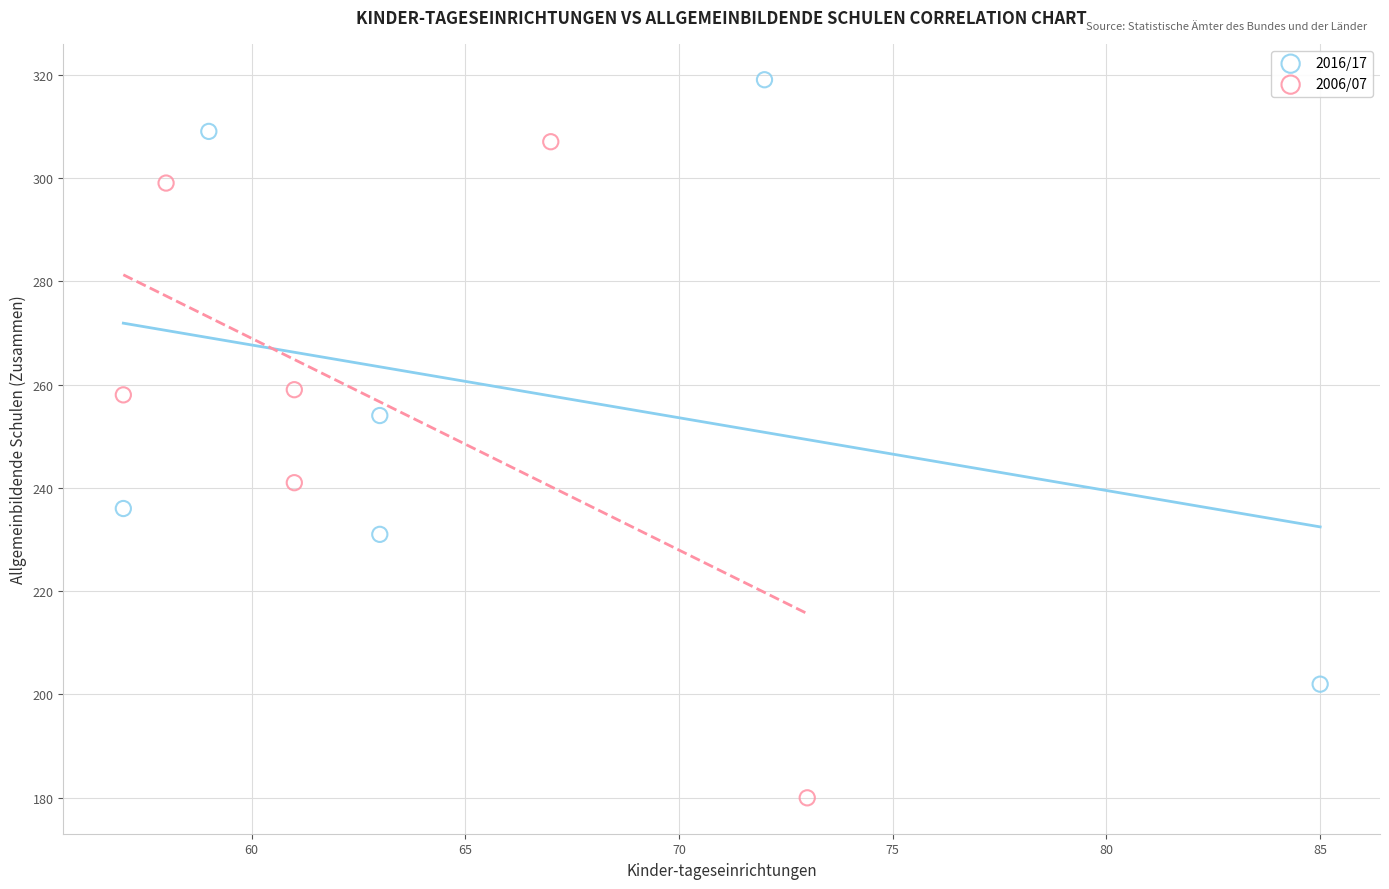

Which series contains the highest Y value?

2016/17